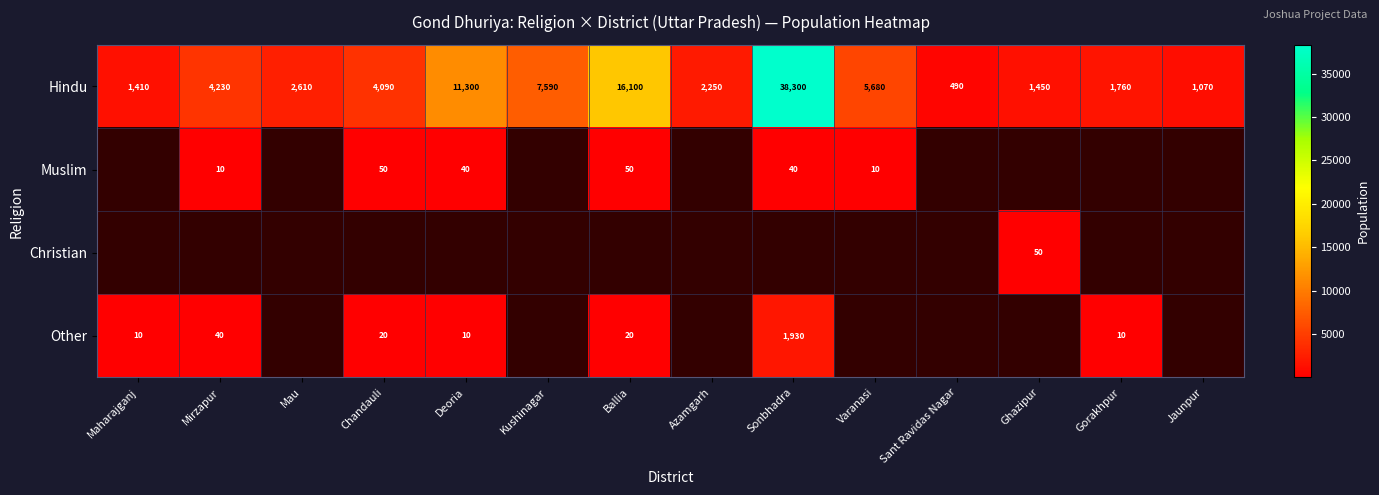

The Other series shows 40 at Mirzapur. True or false?

True